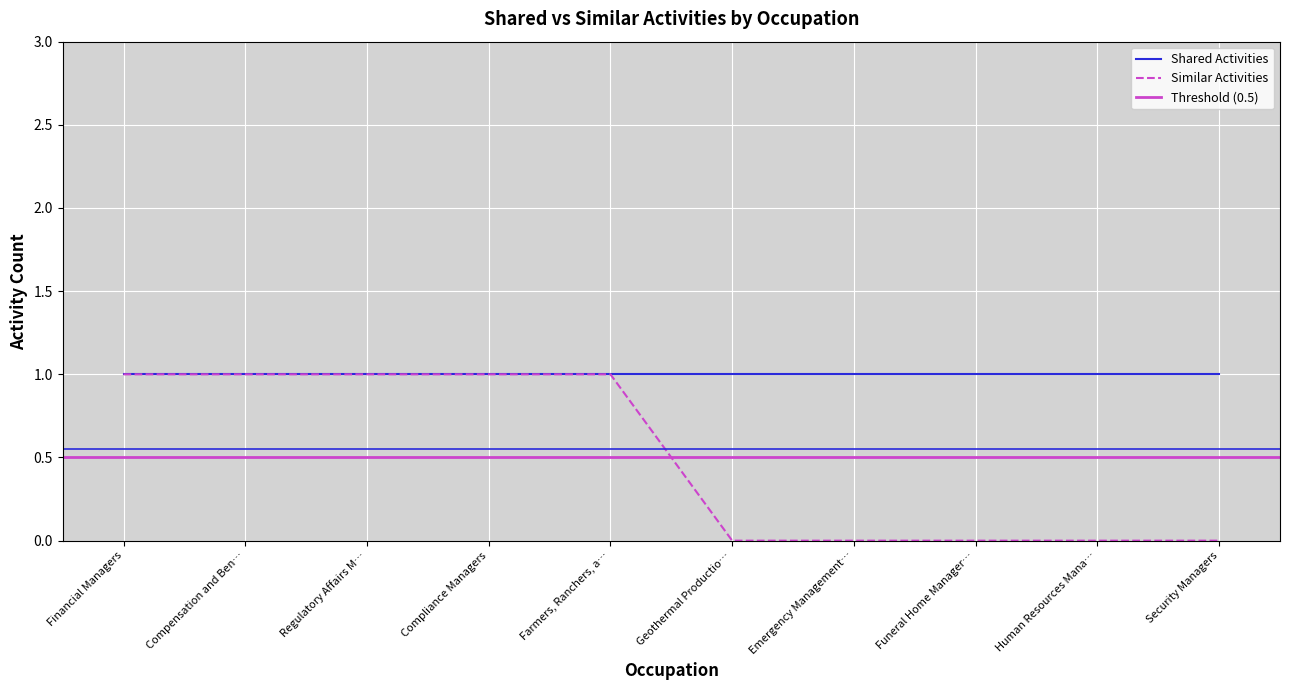

What is the difference between the maximum and minimum values?

1